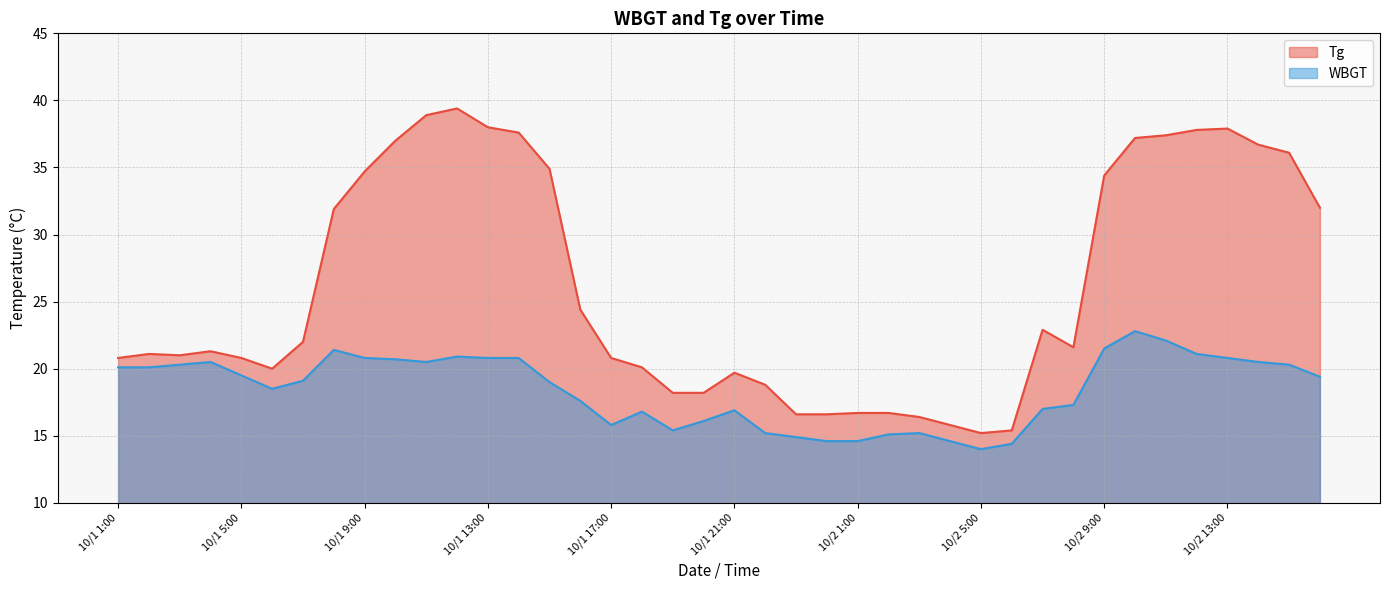

How many interior local valleys does the Tg series have?

4